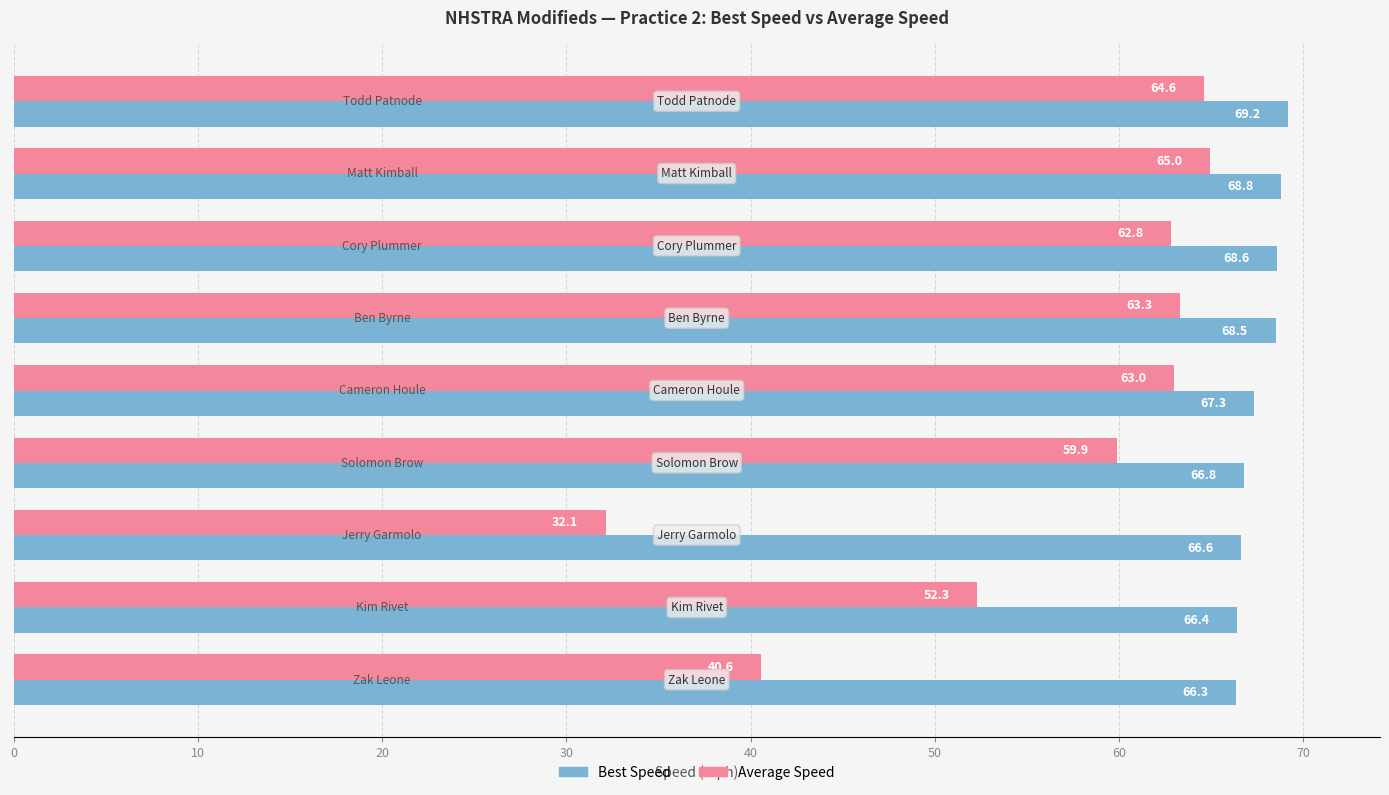

Which series has the largest range (max minus min)?

Average Speed